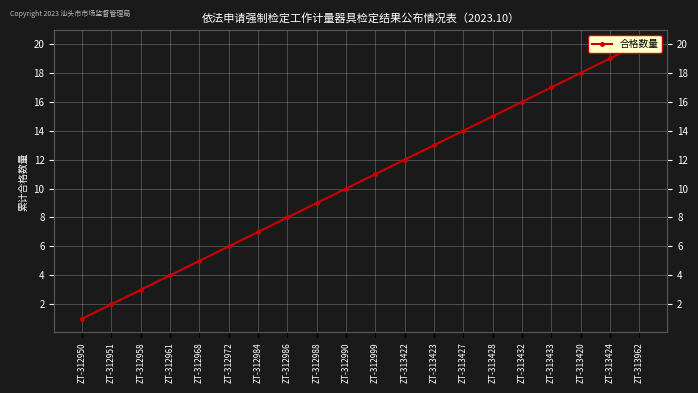

Which category has the highest value across all series?

ZT-313962